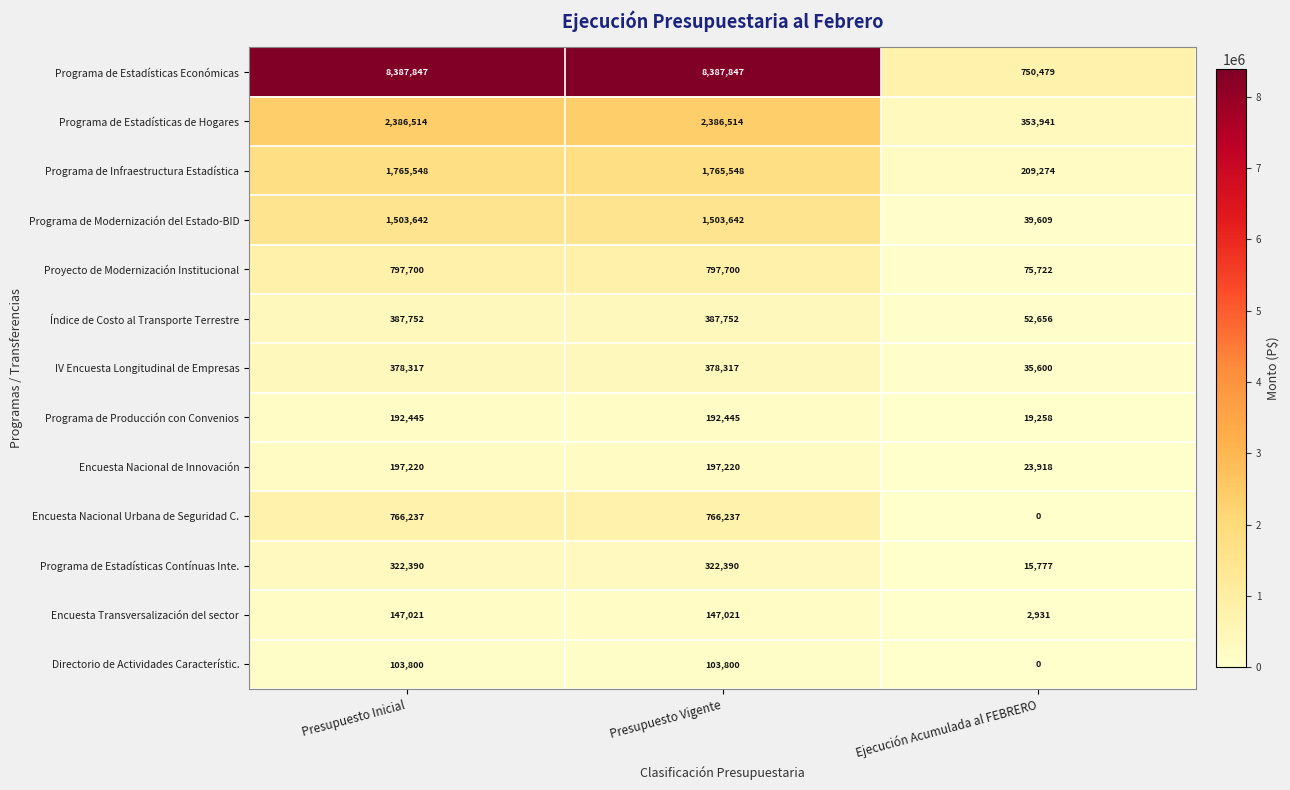

Is it true that Directorio de Actividades Característic. equals 103800 at Presupuesto Inicial?

True